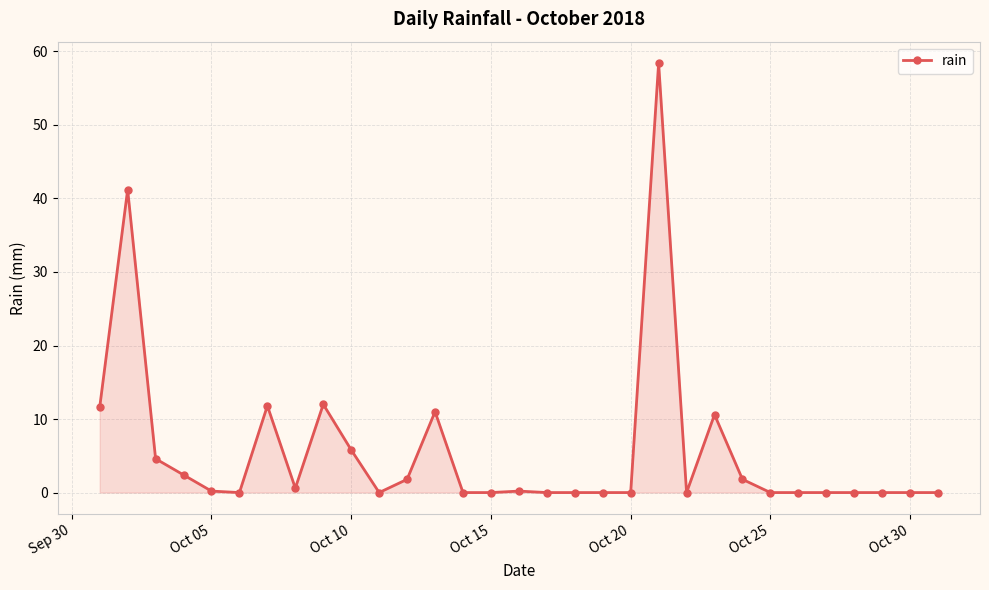

How many lines are shown in the chart?

1